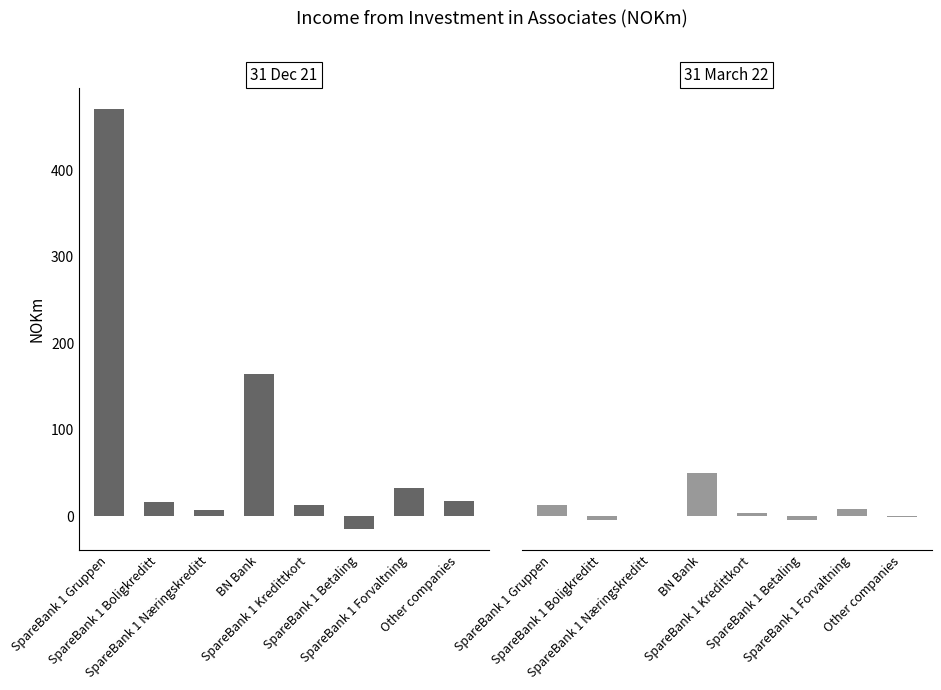

Are the bars horizontal?

No